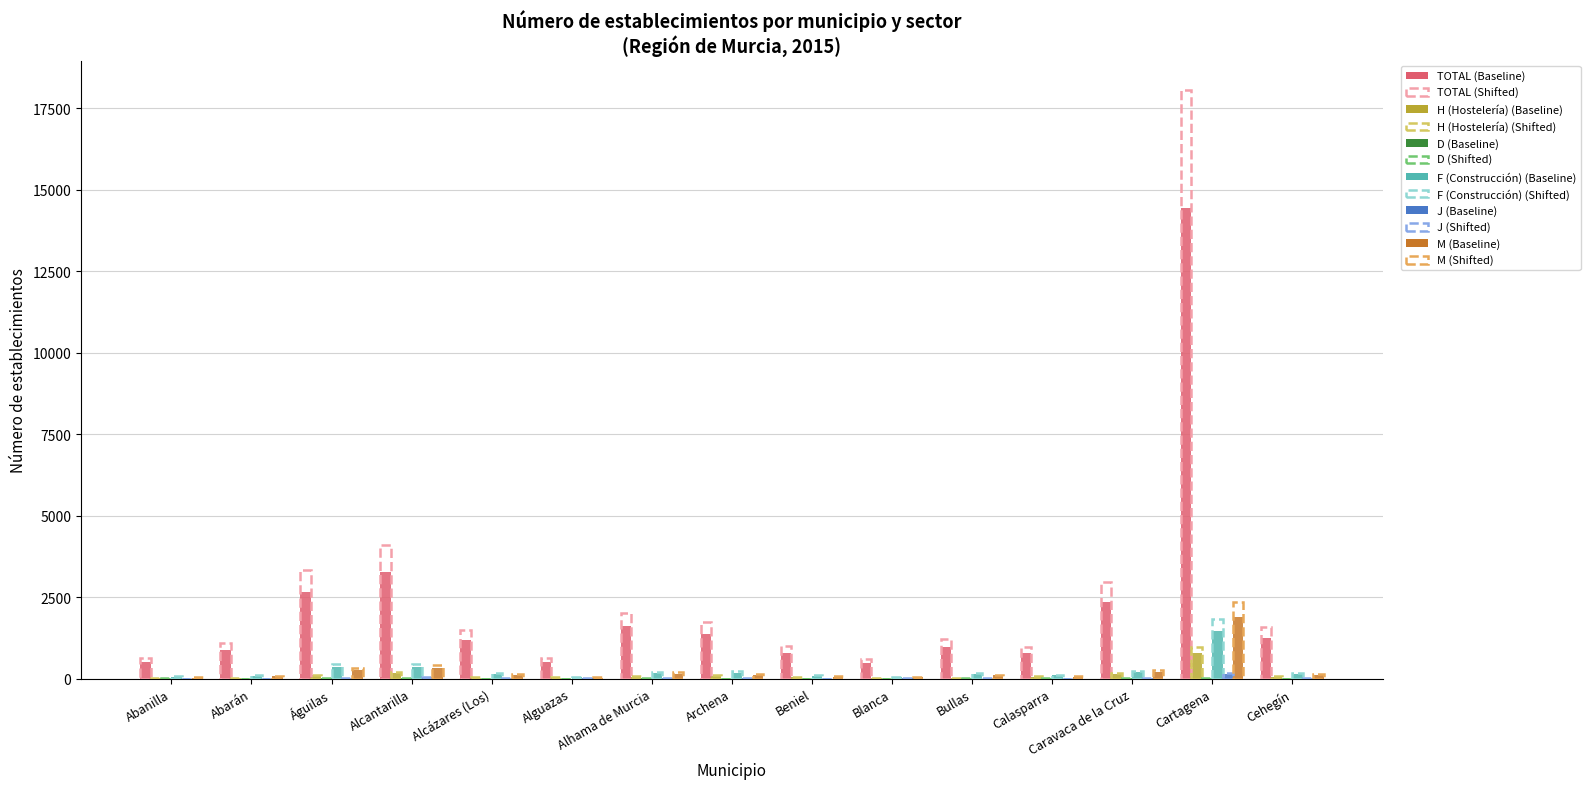

Does the chart contain stacked bars?

No